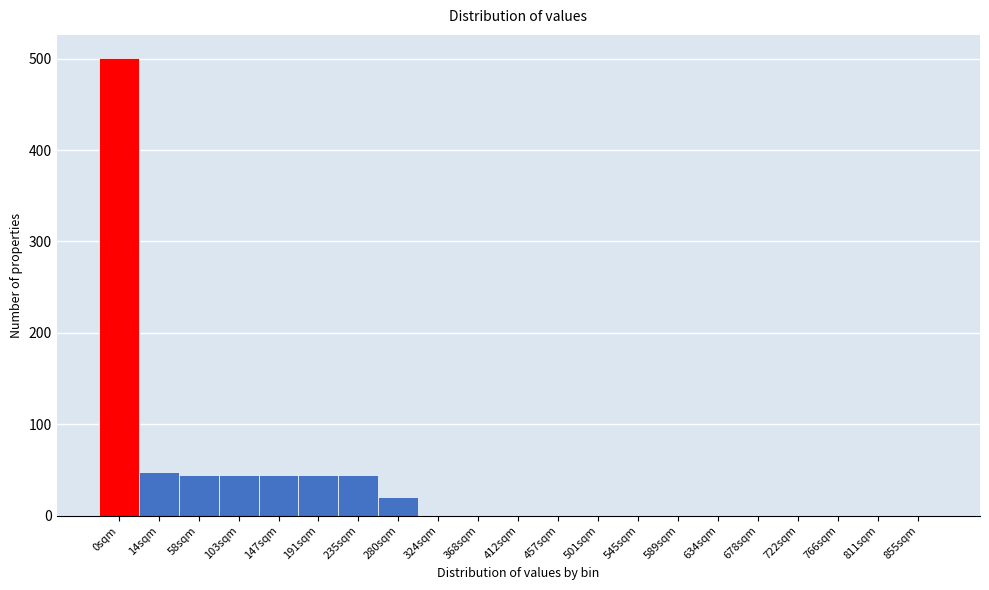

What is the ratio of the value at 0sqm to the value at 103sqm?

11.4